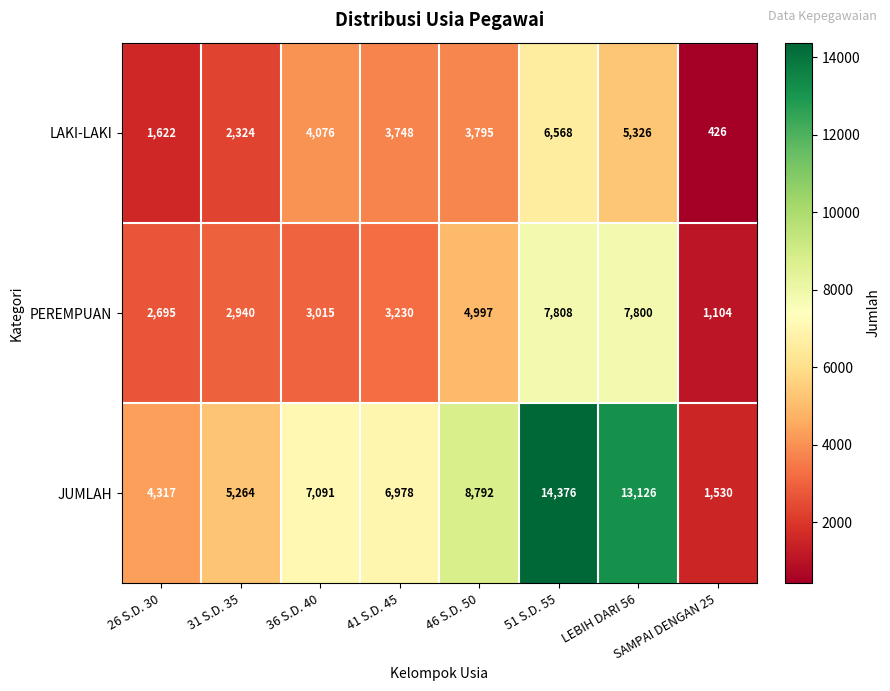

True or false: JUMLAH has a value of 4784 at 36 S.D. 40.

False